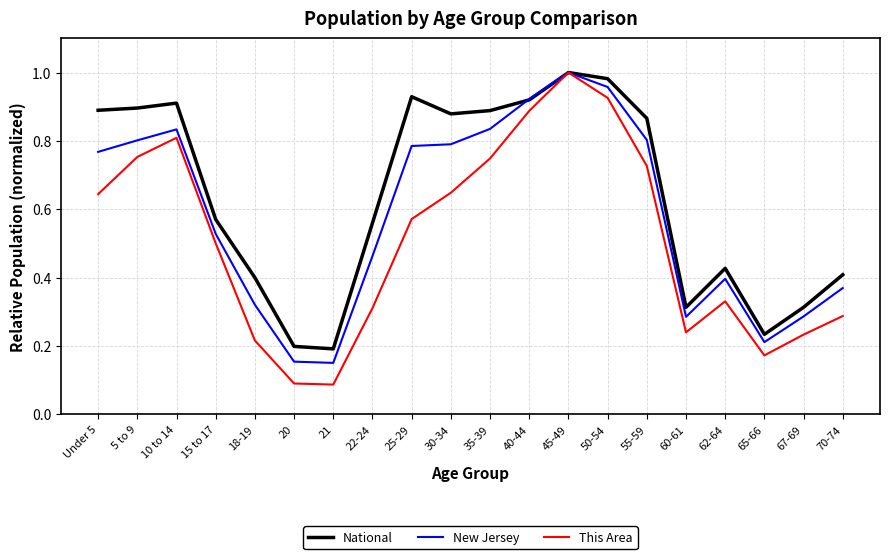

The value of This Area at 60-61 is 0.1. True or false?

False